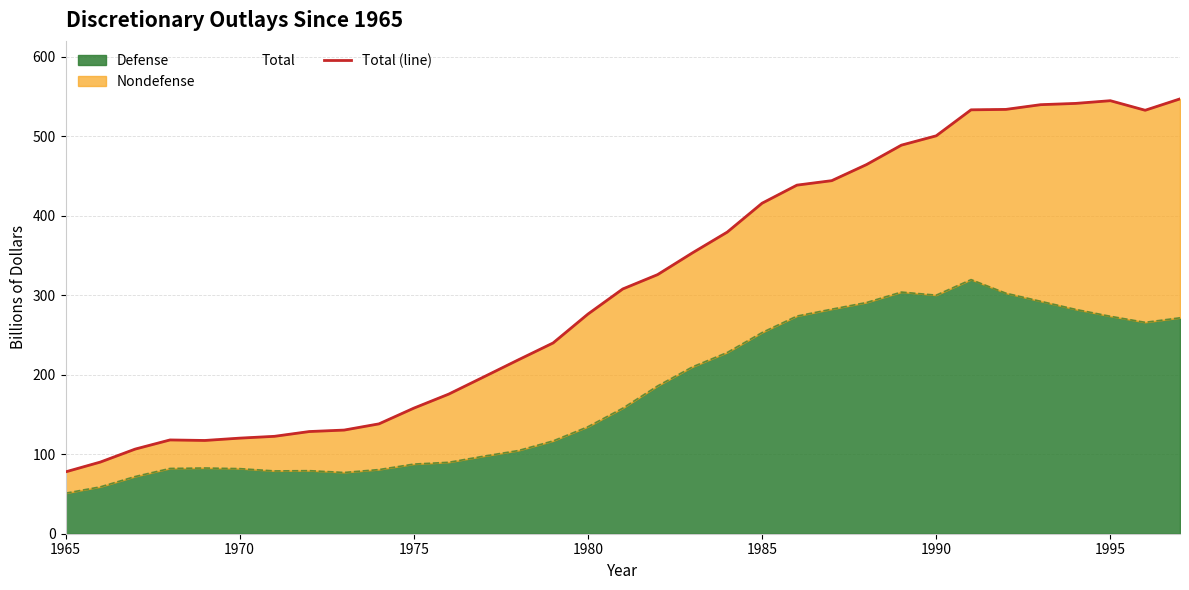

What is the minimum value for Defense?

51.0